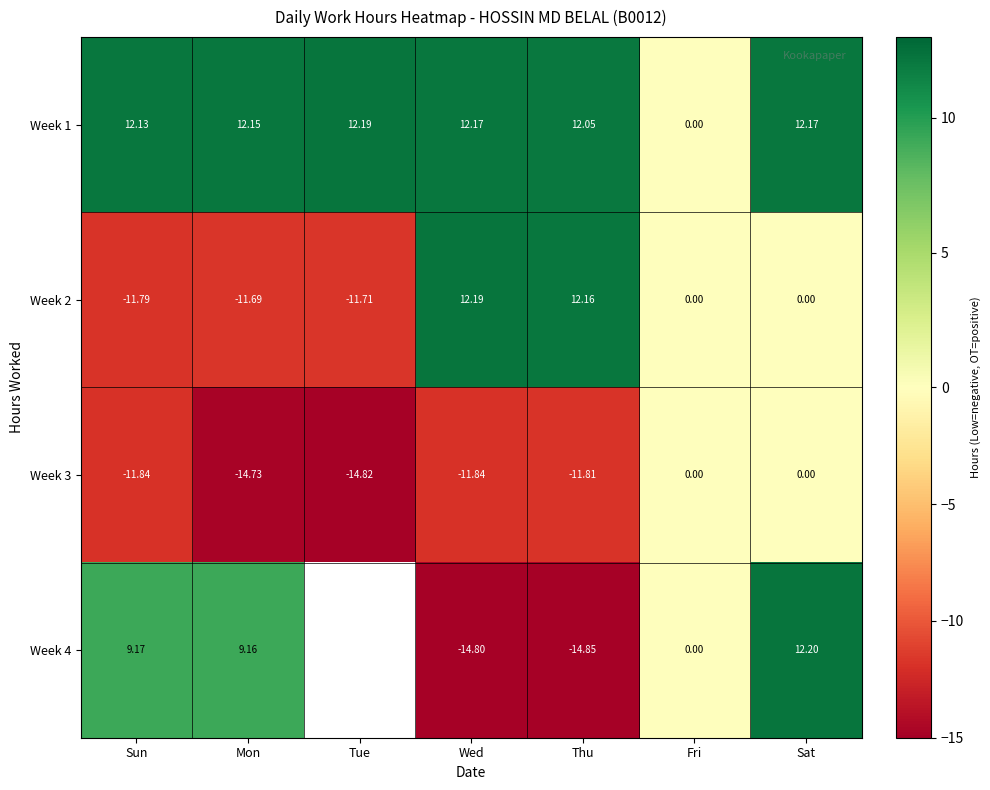

At which category is the sum across all series the highest?

Sat